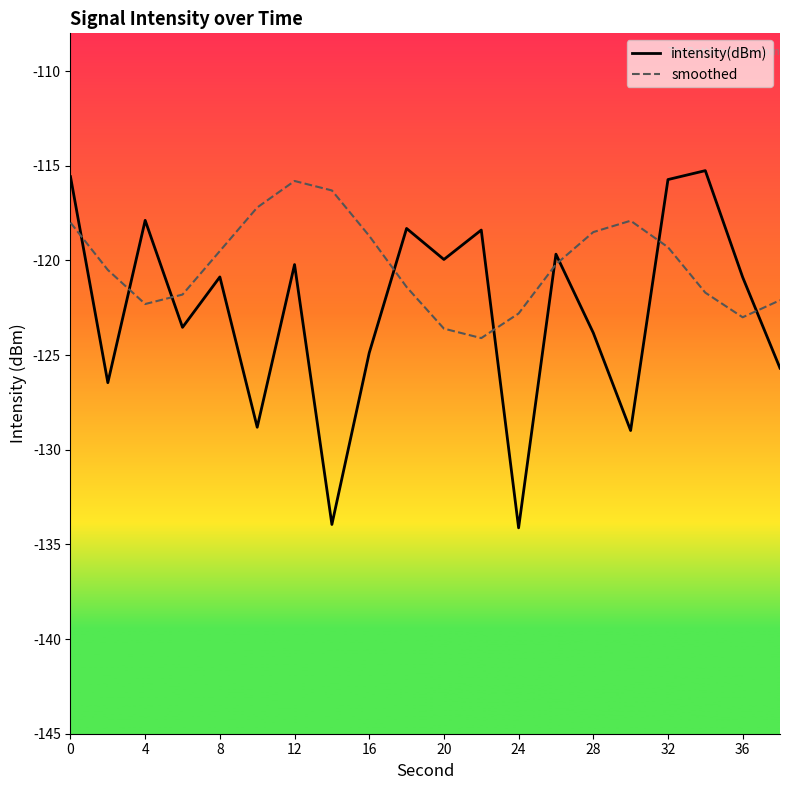

True or false: intensity(dBm) has more than 0 points higher than both neighbors.

True